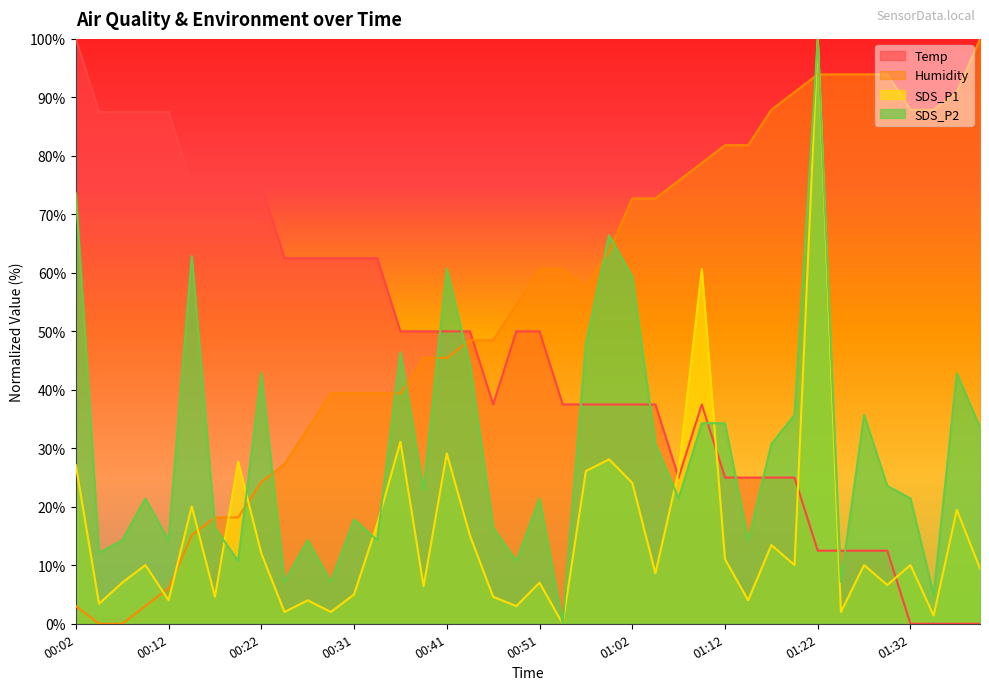

Which series has the largest range (max minus min)?

Temp